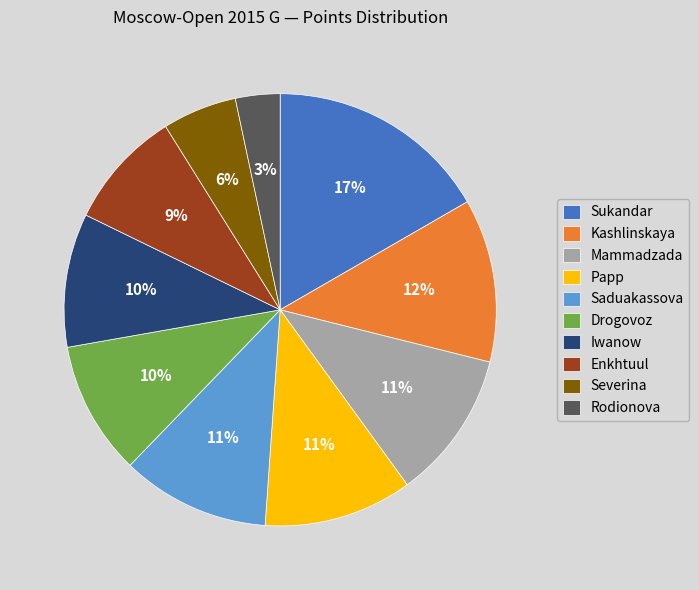

Which slice is the largest?

Sukandar